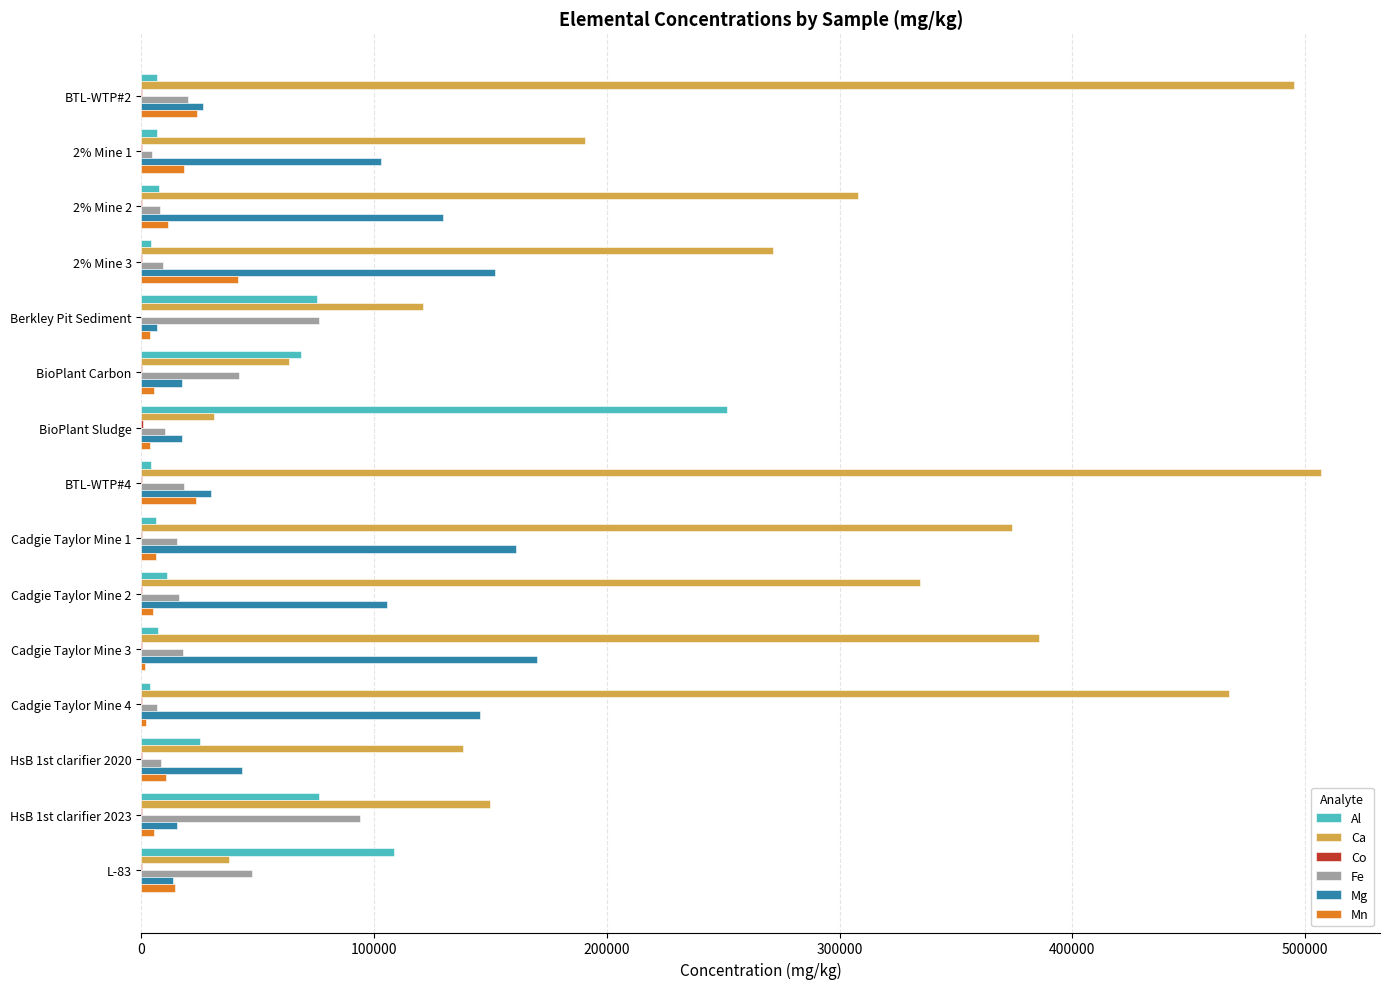

What is the sum of all Fe values?

394709.8